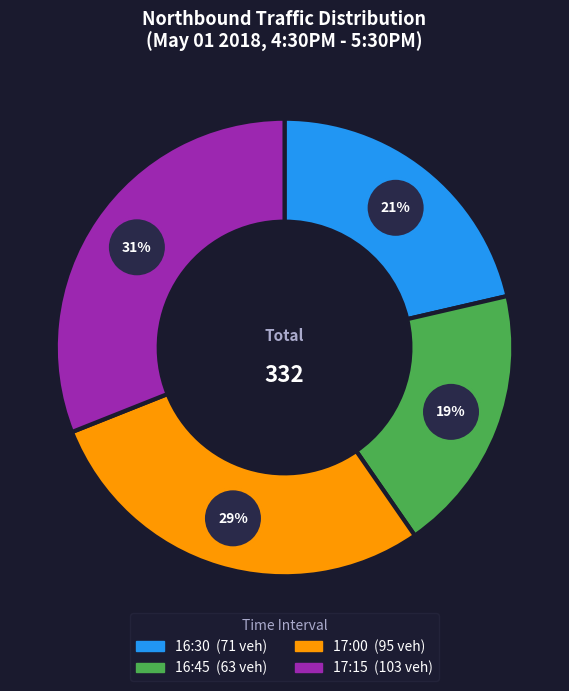

To the nearest percent, what is the combined percentage of 16:45 and 17:15?

50%